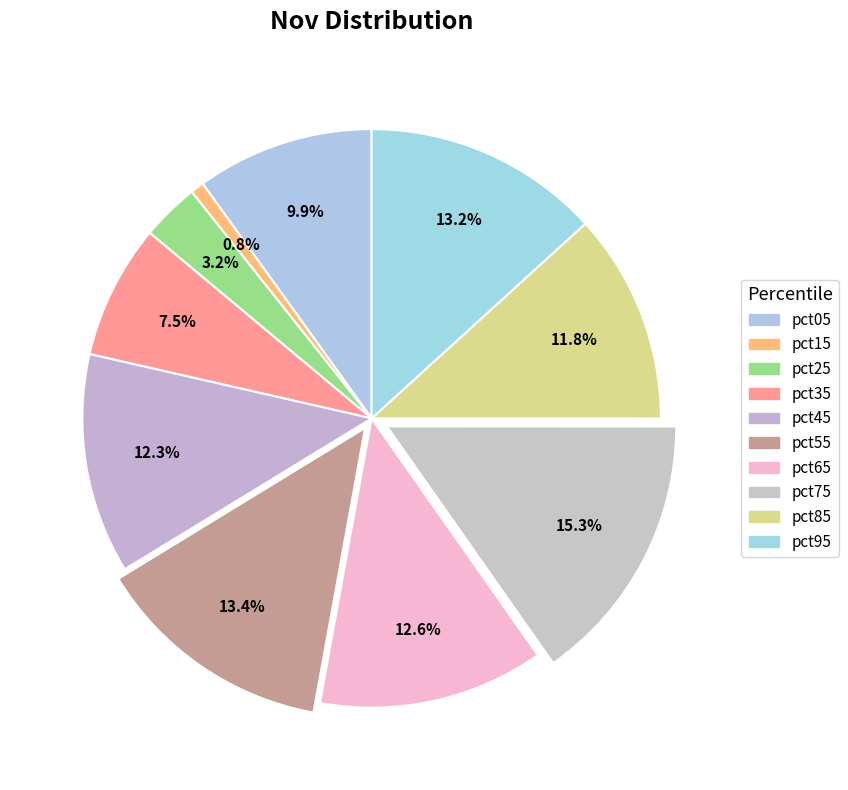

Count the number of slices in the pie.

10